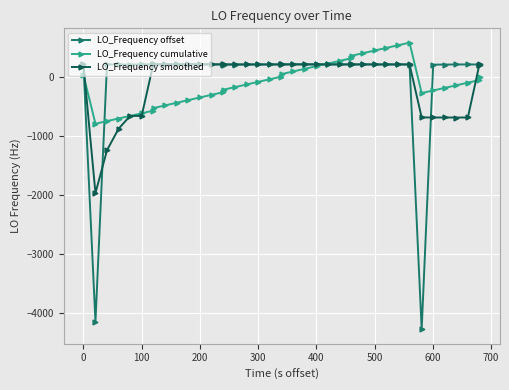

True or false: LO_Frequency smoothed has more than 1 interior local peaks.

True